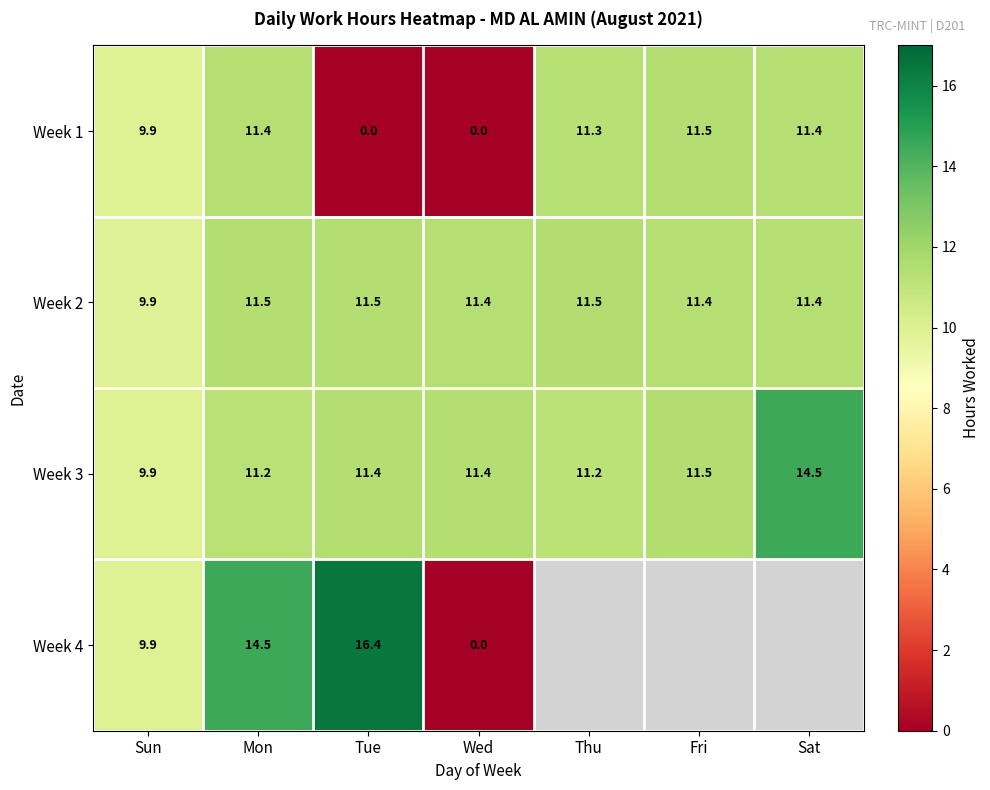

Rank the series at Mon from lowest to highest value.

Week 3, Week 1, Week 2, Week 4